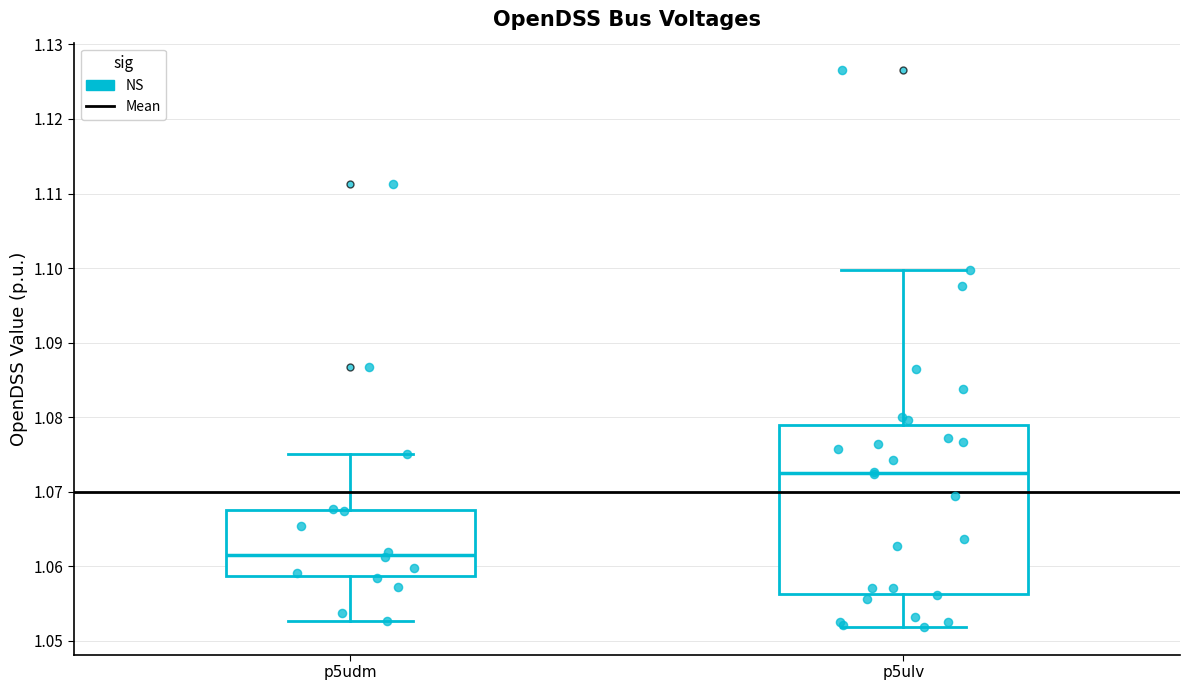

Comparing the boxes themselves (not the whiskers), which one is the tallest?

p5ulv